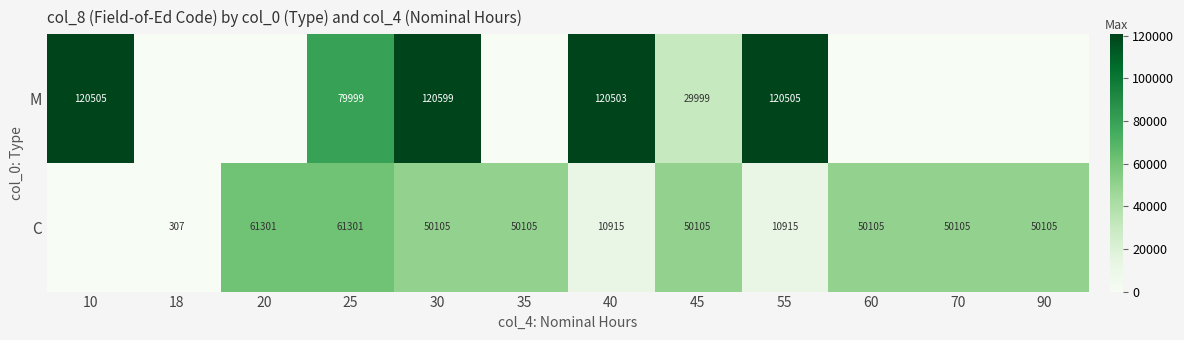

The value of M at 45 is 29999. True or false?

True